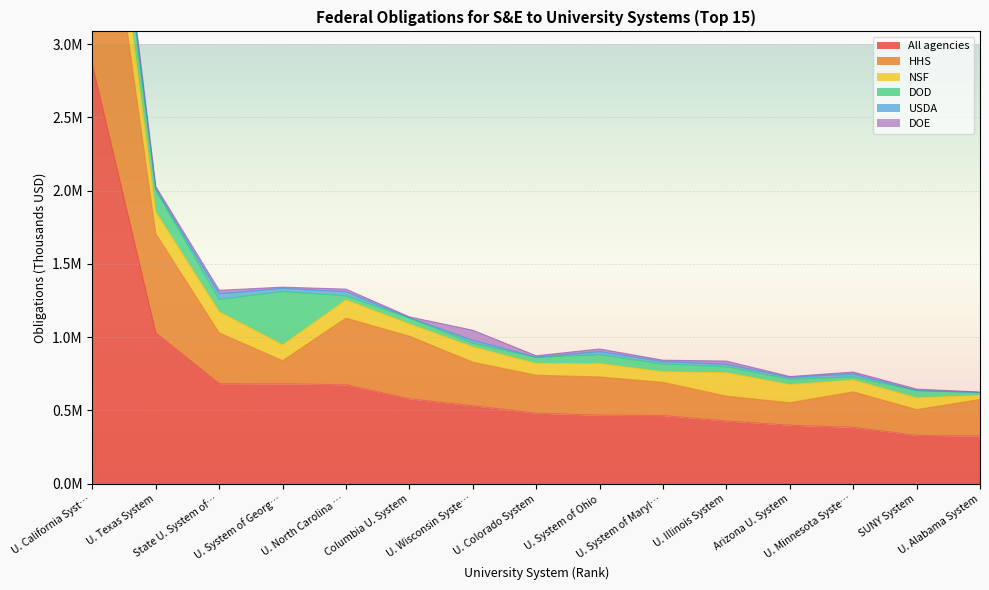

The HHS series shows 238630.9 at SUNY System. True or false?

False